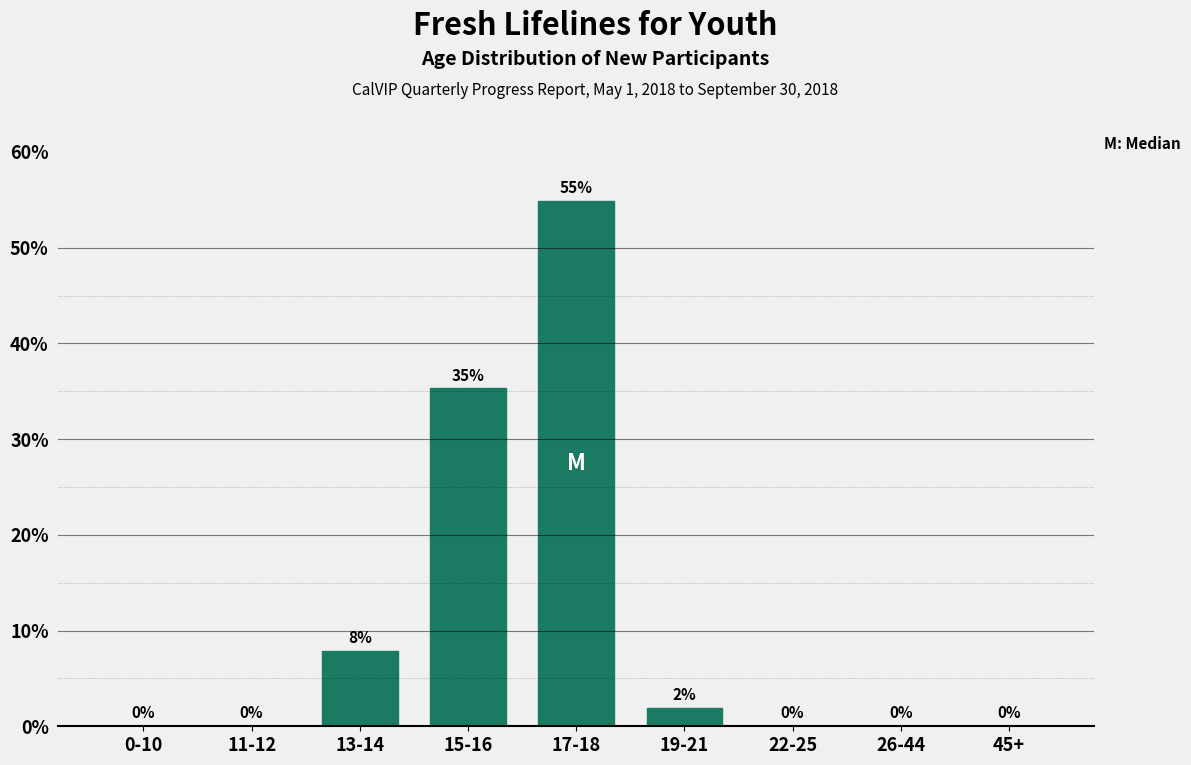

What is the sum of all values?

100.0